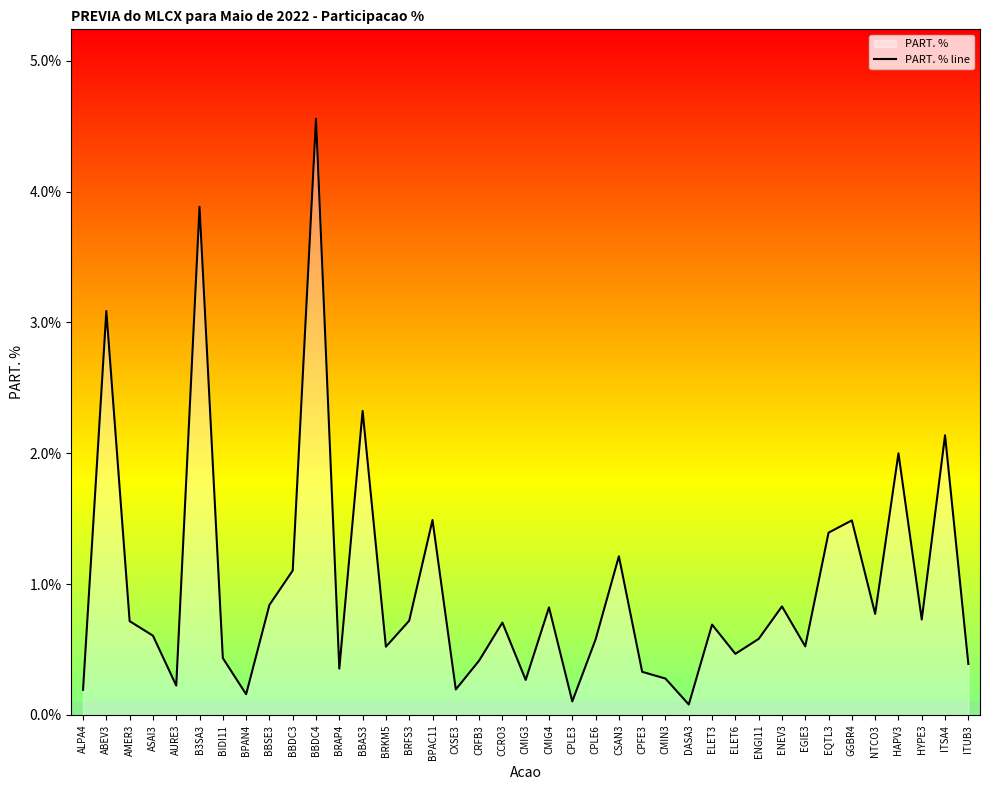

Between BRFS3 and CRFB3, which is larger?

BRFS3